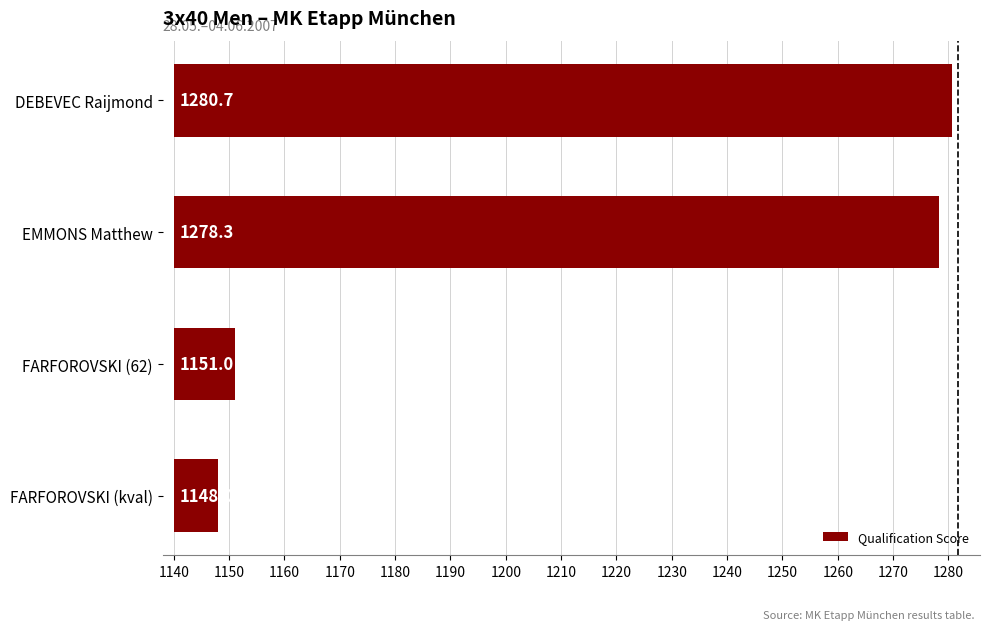

How many bars are there in total?

4